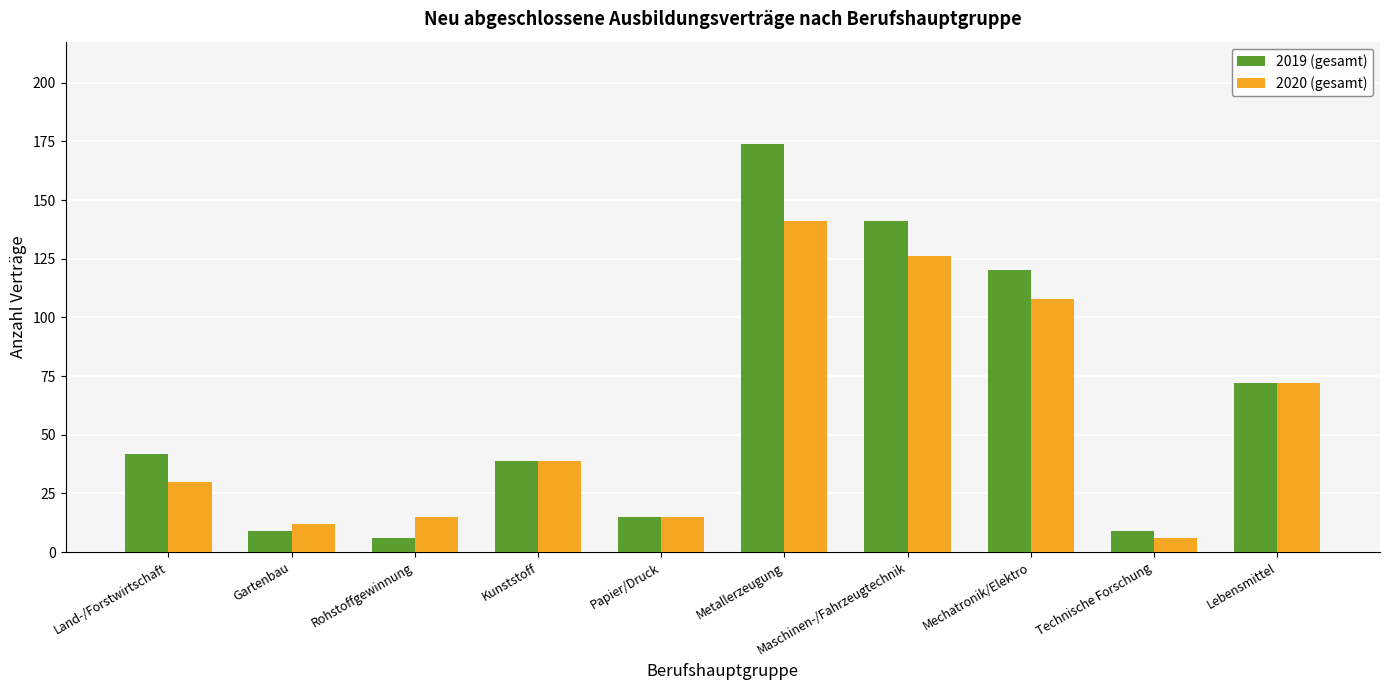

Is the value of 2019 (gesamt) at Rohstoffgewinnung greater than the value of 2020 (gesamt) at Maschinen-/Fahrzeugtechnik?

No